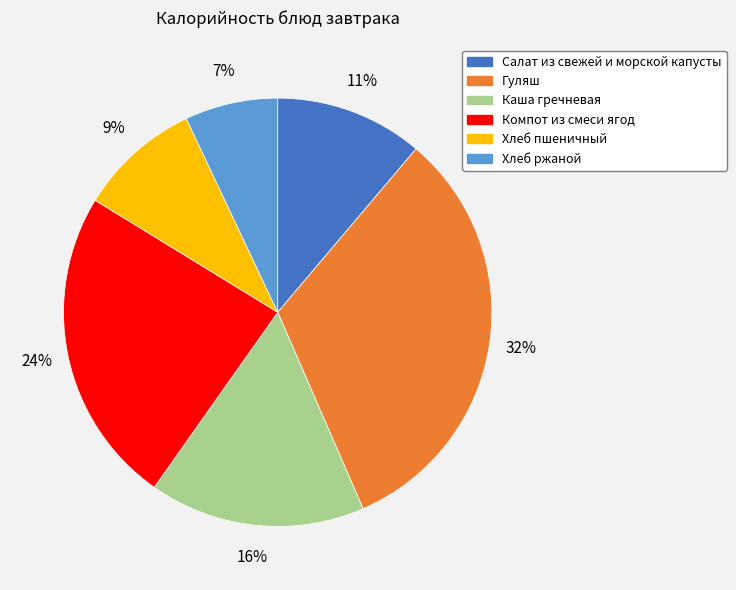

How many segments does this pie chart have?

6